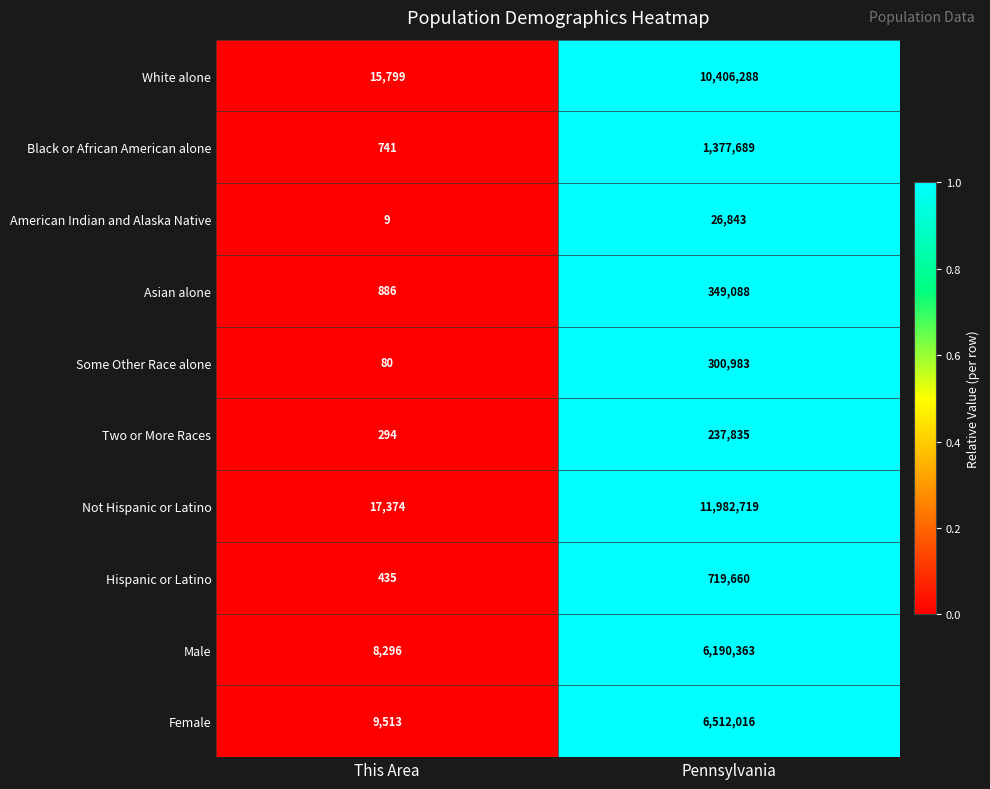

At Pennsylvania, list the series in order from smallest to largest.

American Indian and Alaska Native, Two or More Races, Some Other Race alone, Asian alone, Hispanic or Latino, Black or African American alone, Male, Female, White alone, Not Hispanic or Latino